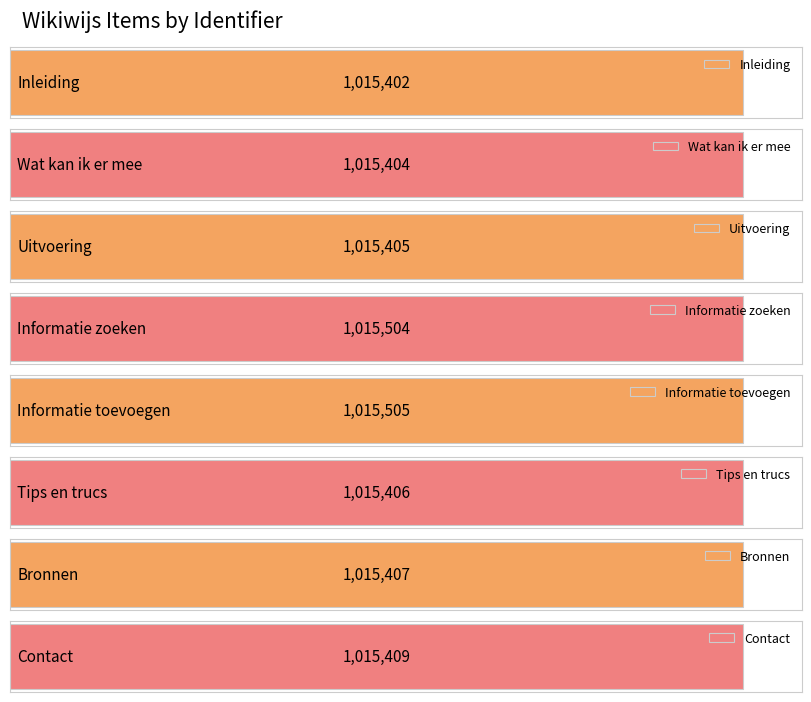

Reading right to left, list all the values displayed in this chart.

Contact=1015409	Bronnen=1015407	Tips en trucs=1015406	Informatie toevoegen=1015505	Informatie zoeken=1015504	Uitvoering=1015405	Wat kan ik er mee=1015404	Inleiding=1015402